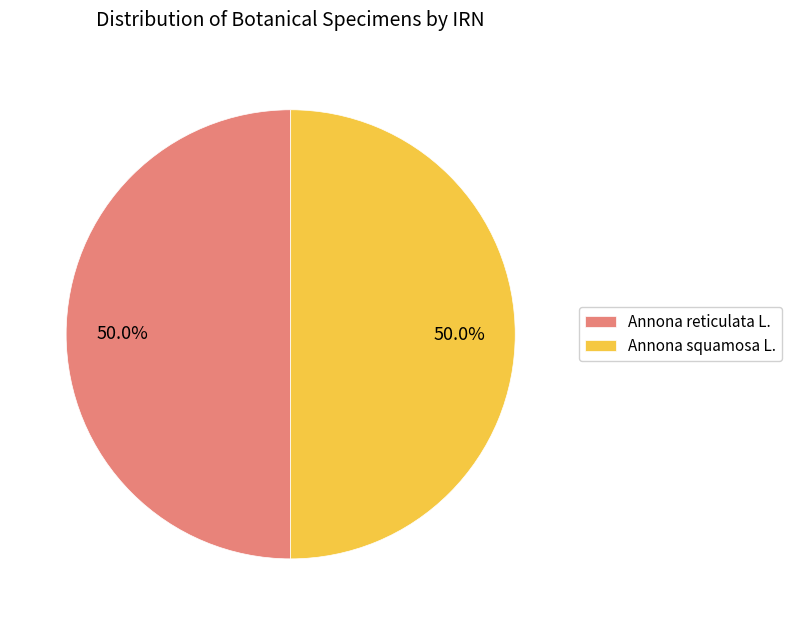

To the nearest percent, what portion does Annona reticulata L. represent?

50%